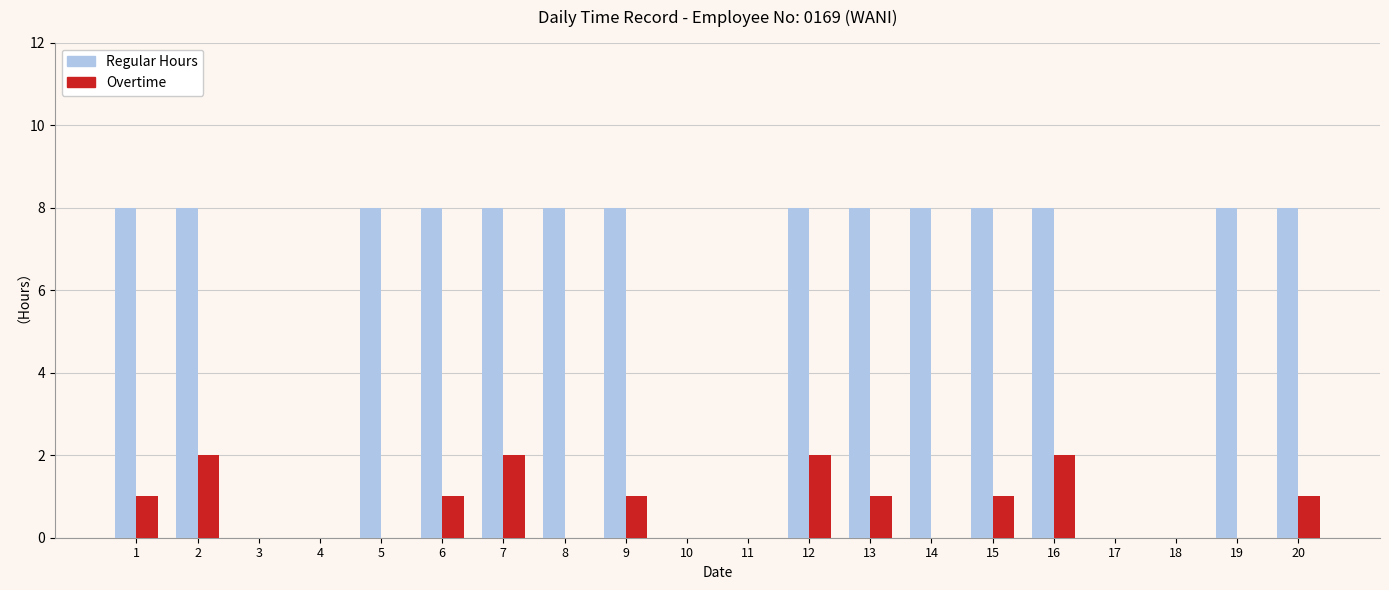

What is the greatest value displayed?

8